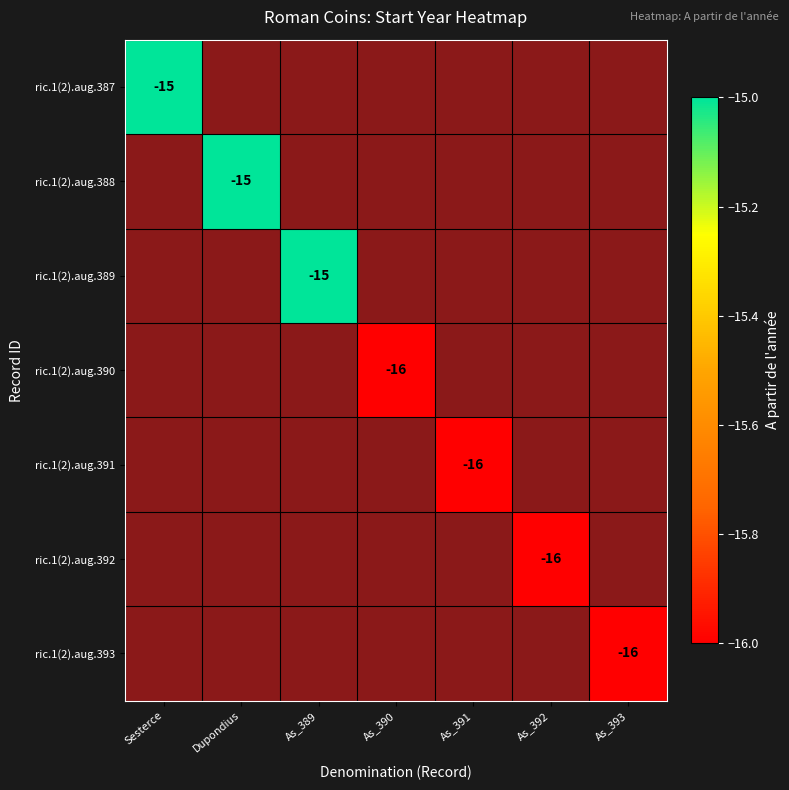

The ric.1(2).aug.389 series shows -21 at As_389. True or false?

False